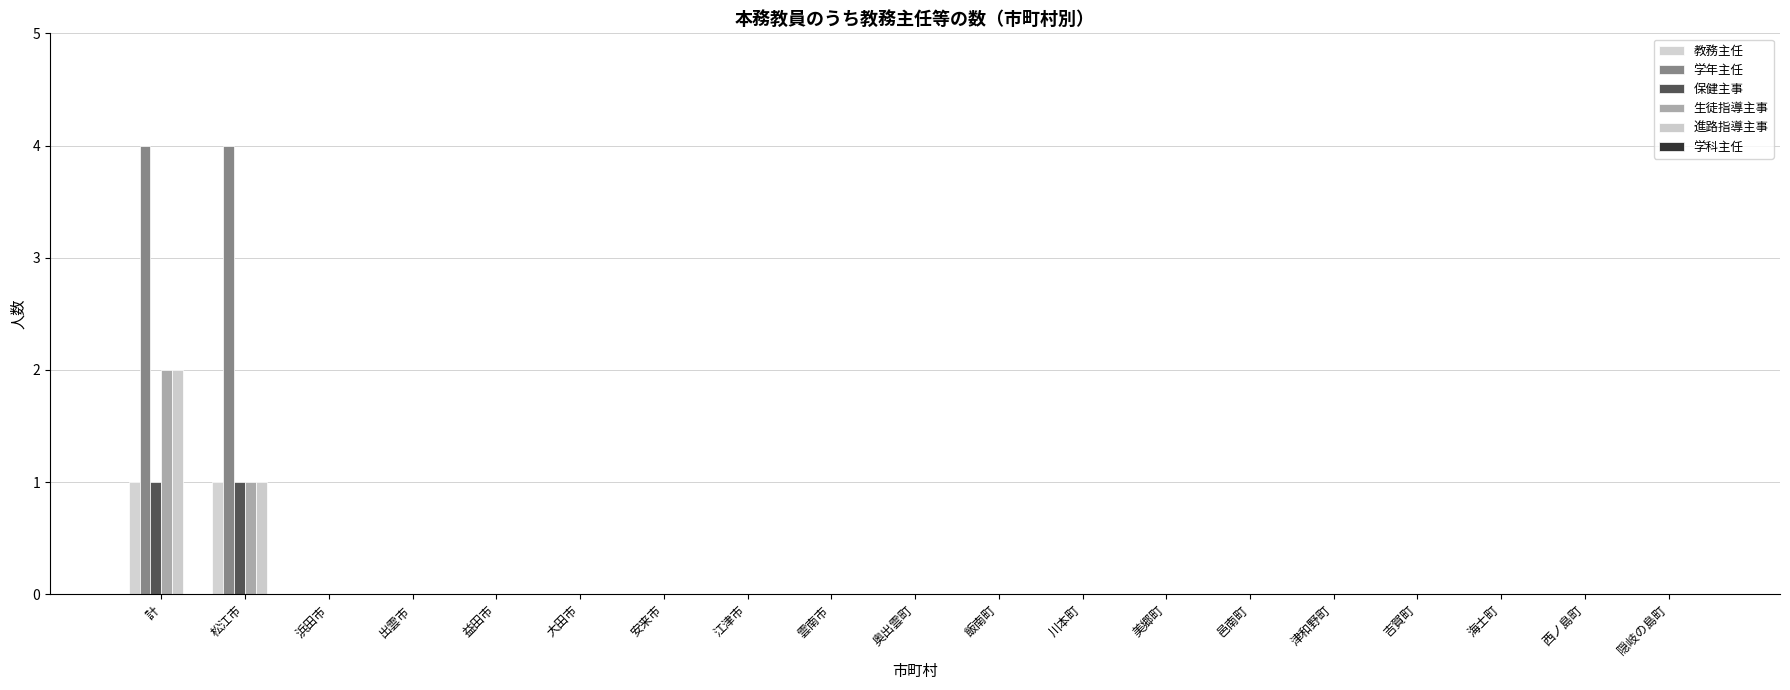

Between 吉賀町 and 雲南市, which is larger?

吉賀町